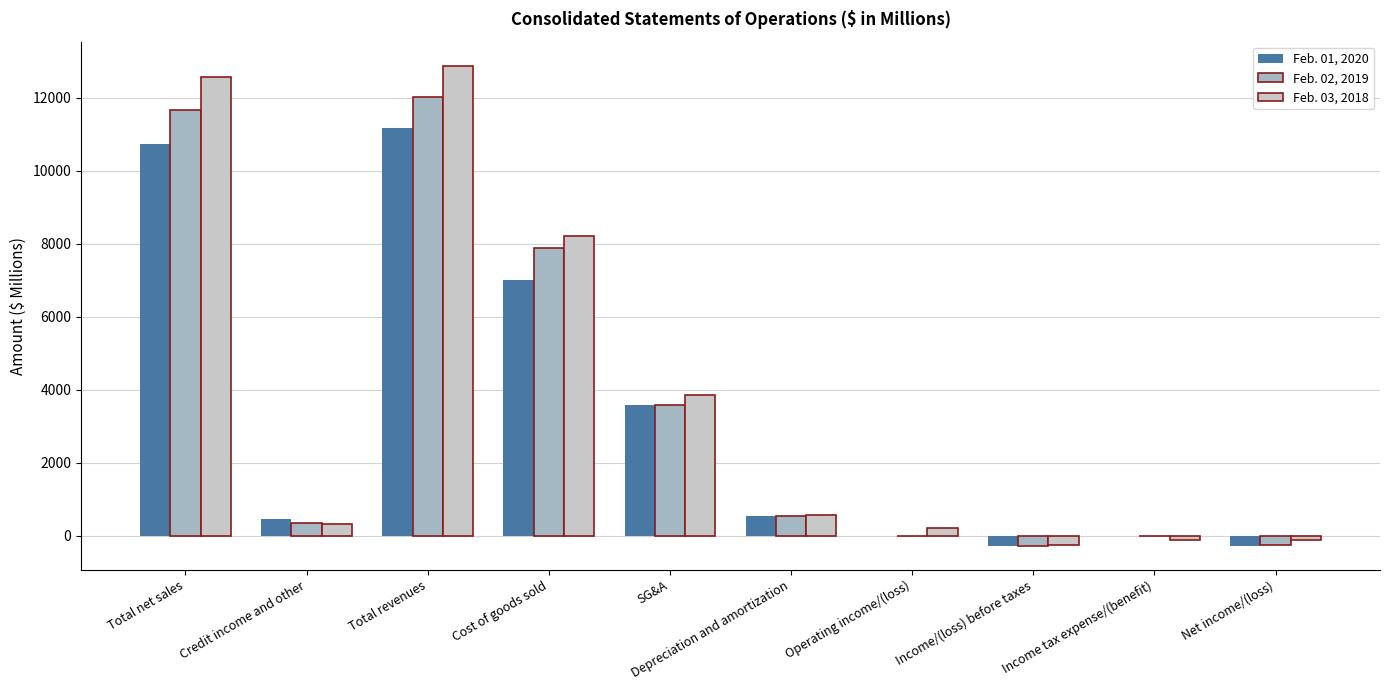

What is the average value of the Feb. 02, 2019 series?

3551